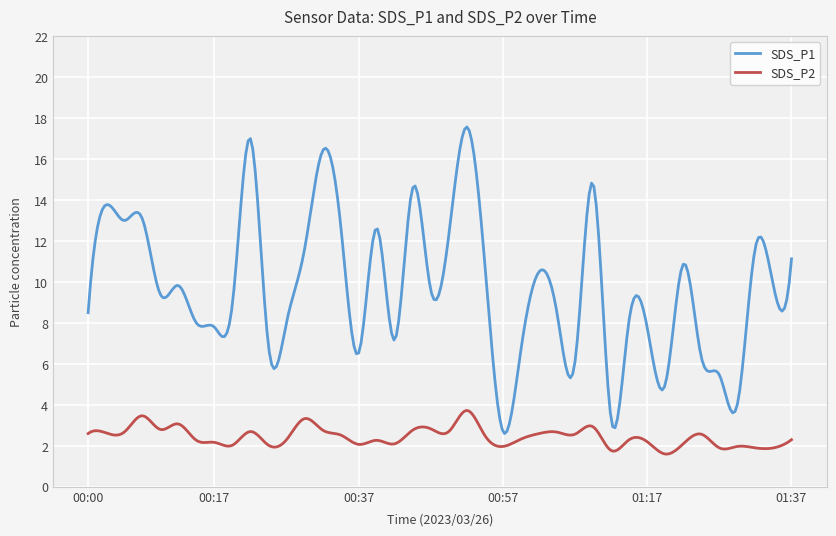

Rank the series by their maximum value, from lowest to highest.

SDS_P2, SDS_P1